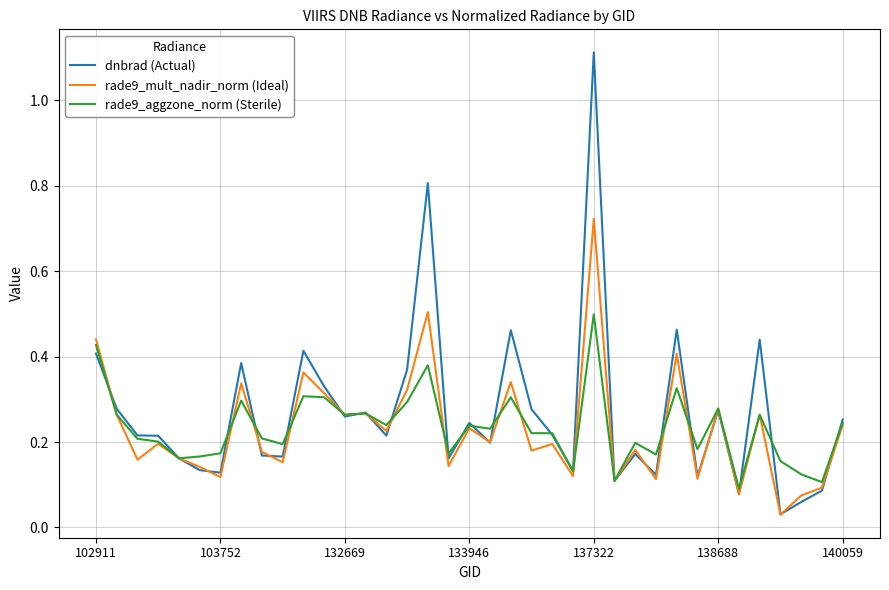

What is the greatest value displayed?

1.1